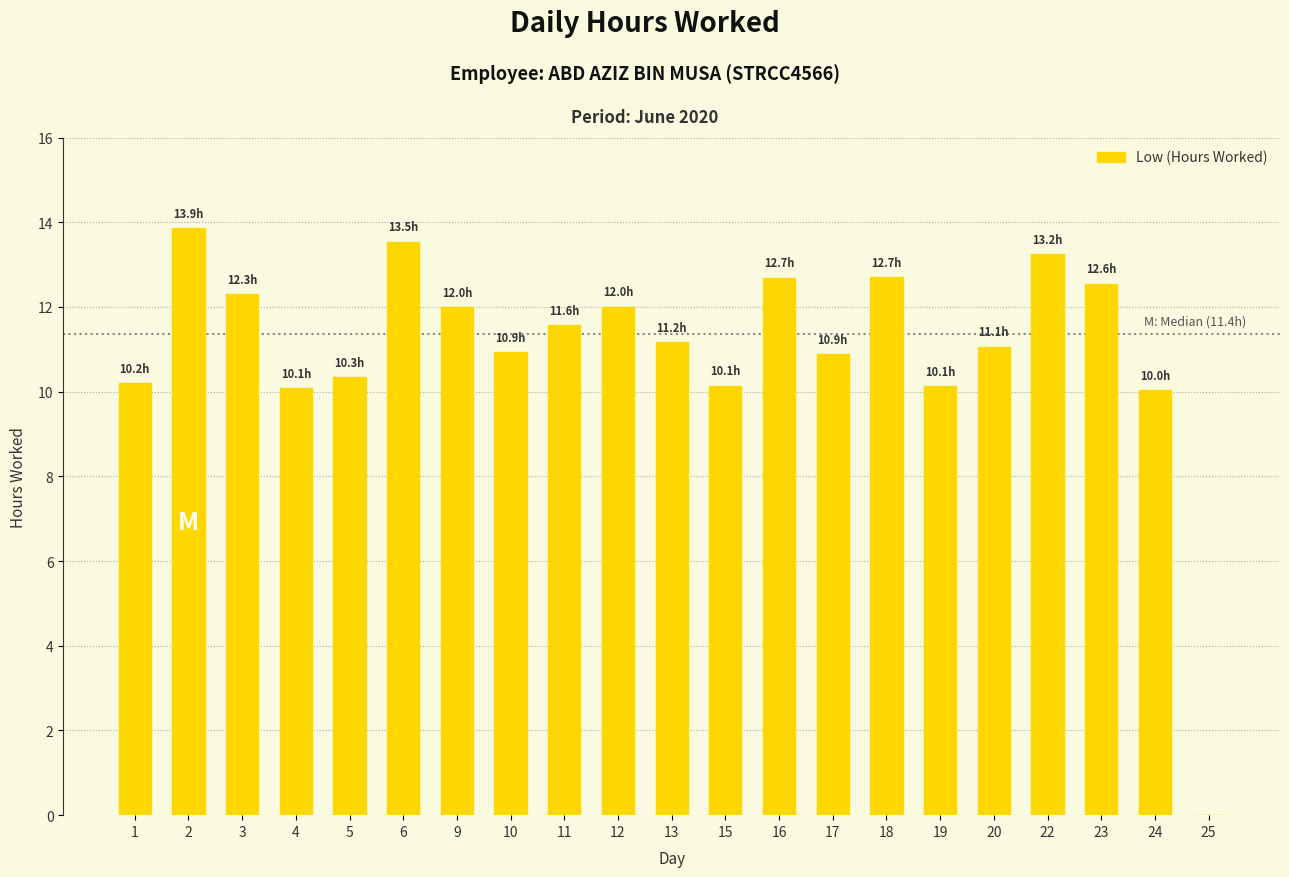

Does the chart contain stacked bars?

No